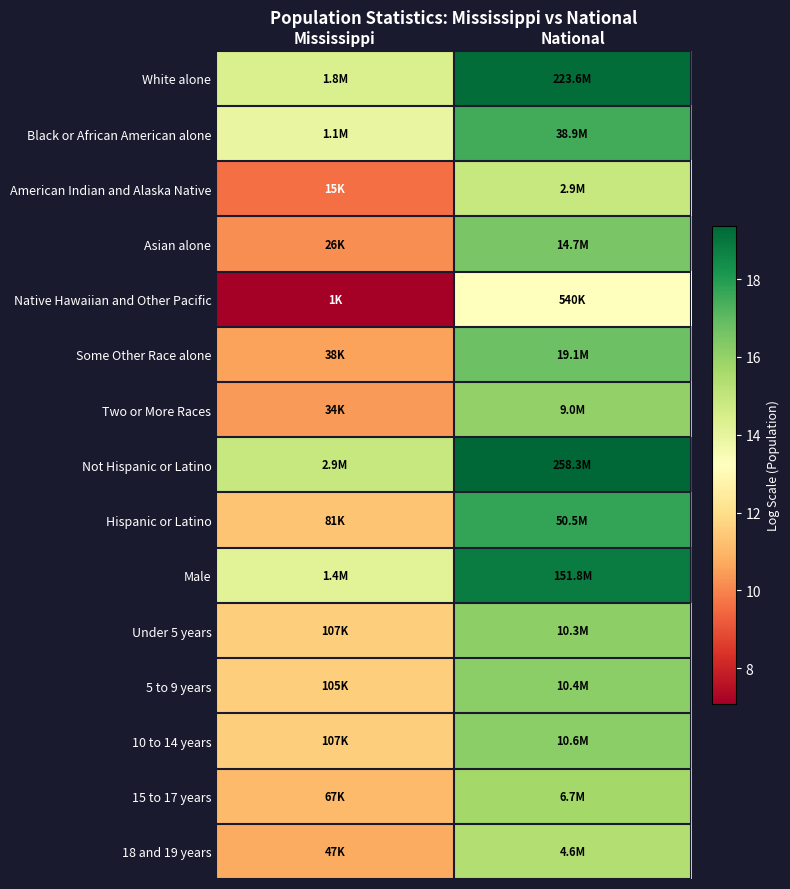

At Mississippi, list the series in order from smallest to largest.

Native Hawaiian and Other Pacific, American Indian and Alaska Native, Asian alone, Two or More Races, Some Other Race alone, 18 and 19 years, 15 to 17 years, Hispanic or Latino, 5 to 9 years, 10 to 14 years, Under 5 years, Black or African American alone, Male, White alone, Not Hispanic or Latino